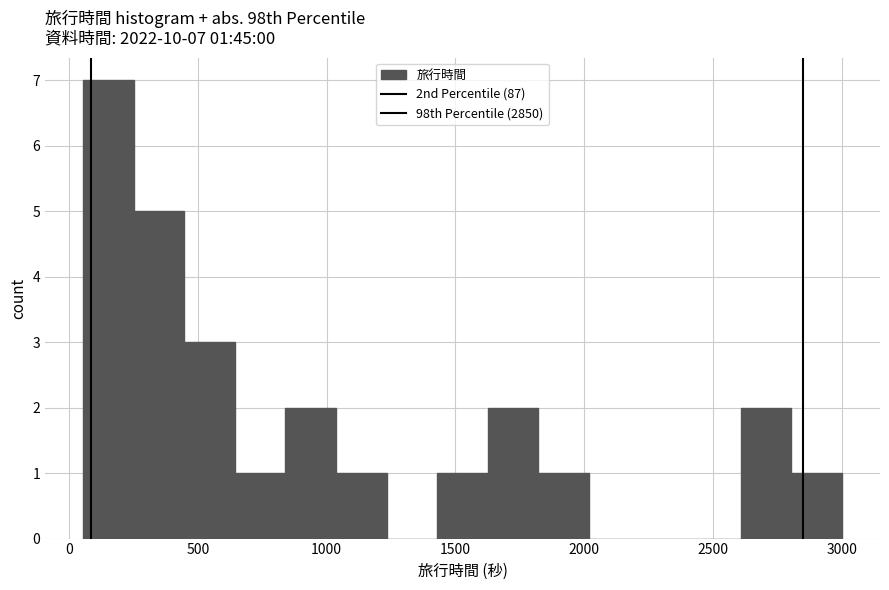

Read against the x-axis, roughly where is the centre of the tallest bar?

150